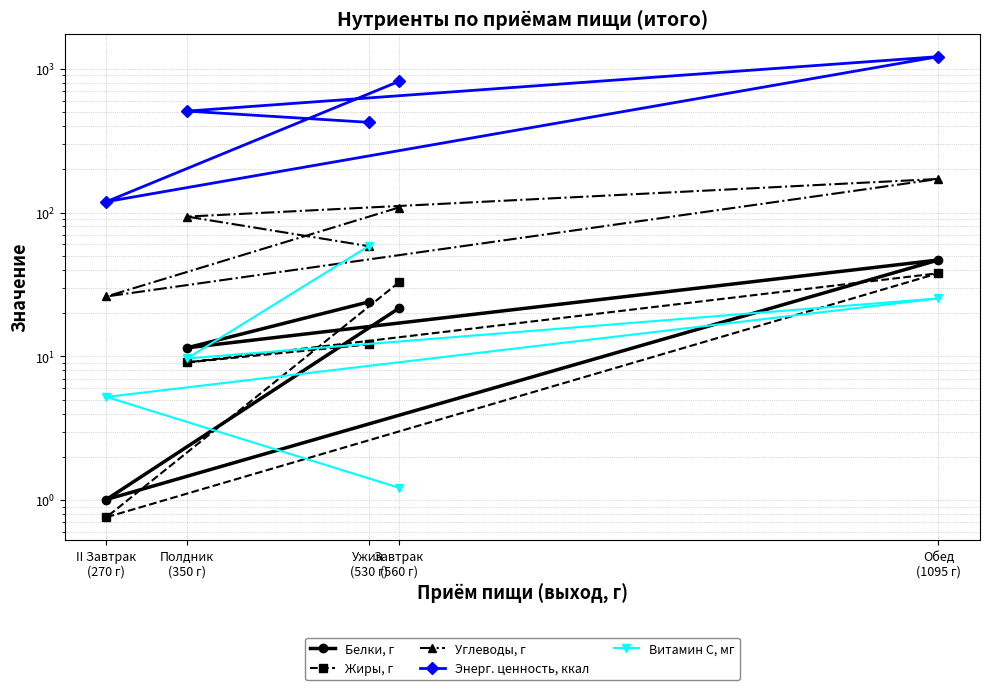

True or false: Жиры, г has a value of 14.7 at Обед
(1095 г).

False